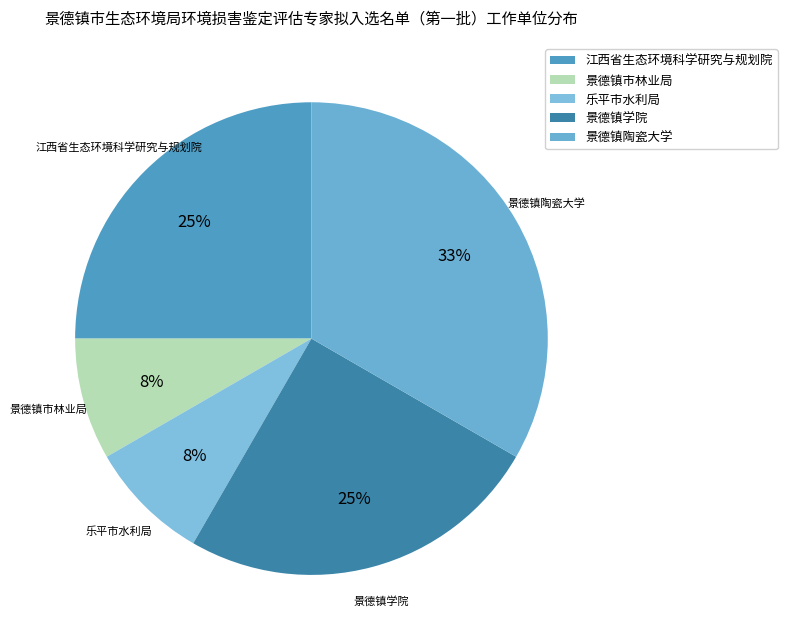

Do 景德镇市林业局 and 江西省生态环境科学研究与规划院 together represent more than half of the pie?

No